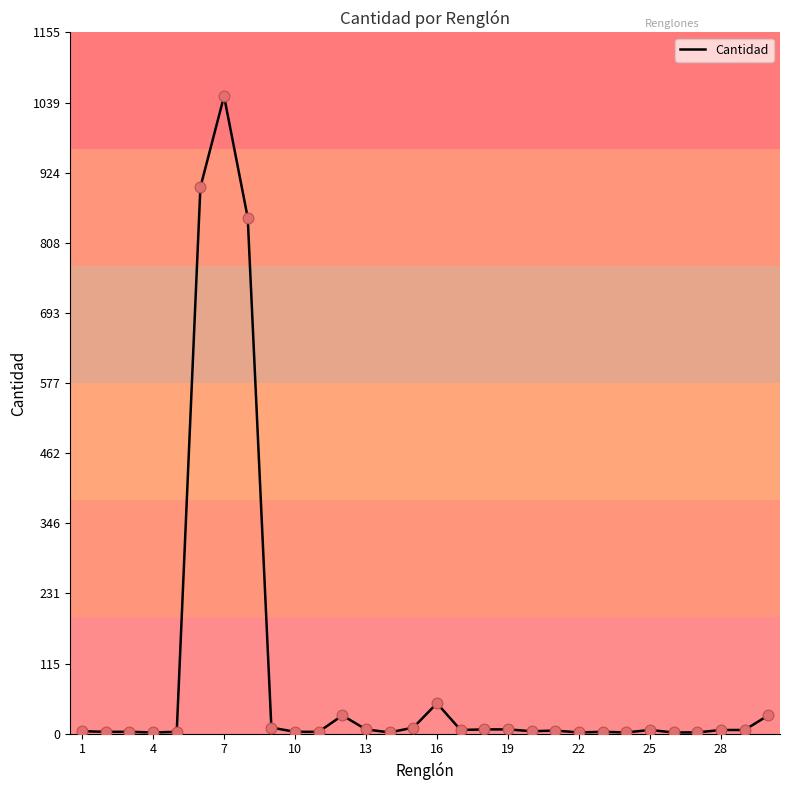

What is the maximum value shown in the chart?

1050